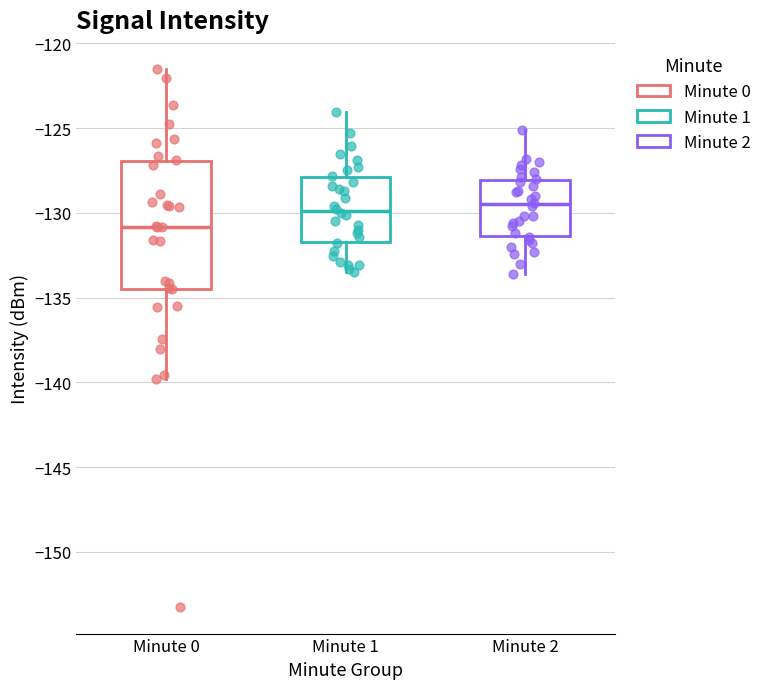

Which box is the tallest, from its lower edge to its upper edge?

Minute 0